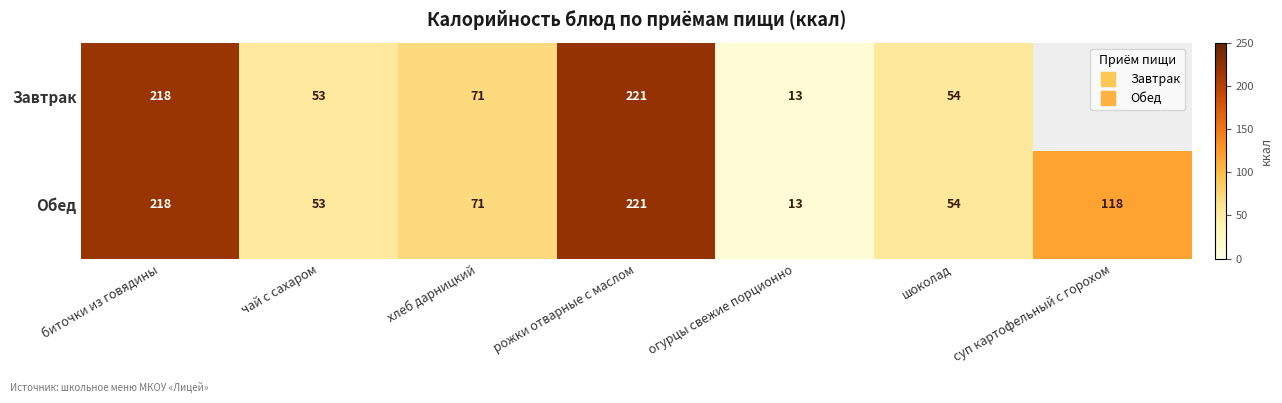

Where is Завтрак nearest to the value 110?

хлеб дарницкий